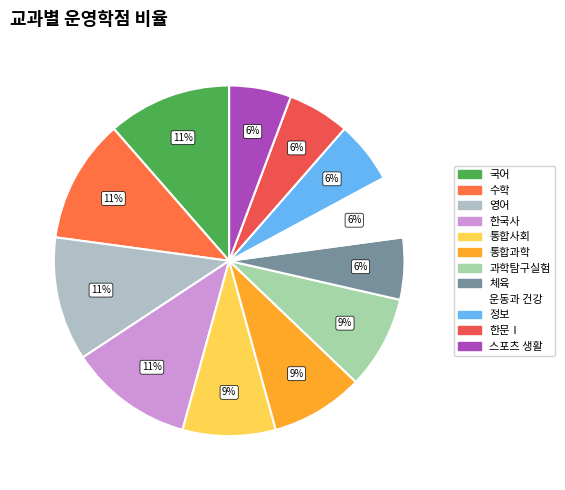

To the nearest percent, what portion does 통합과학 represent?

9%